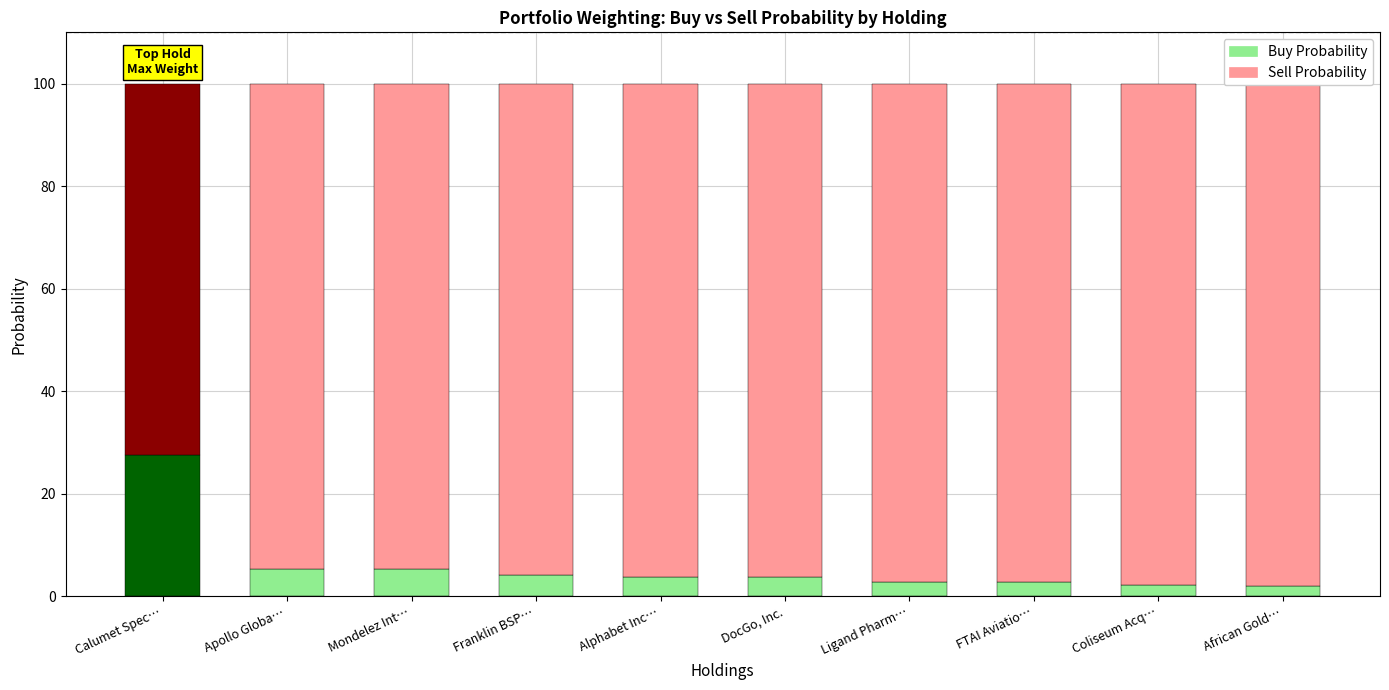

What is the difference between the Buy Probability values at FTAI Aviation Ltd. and Mondelez International, Inc.?

2.5